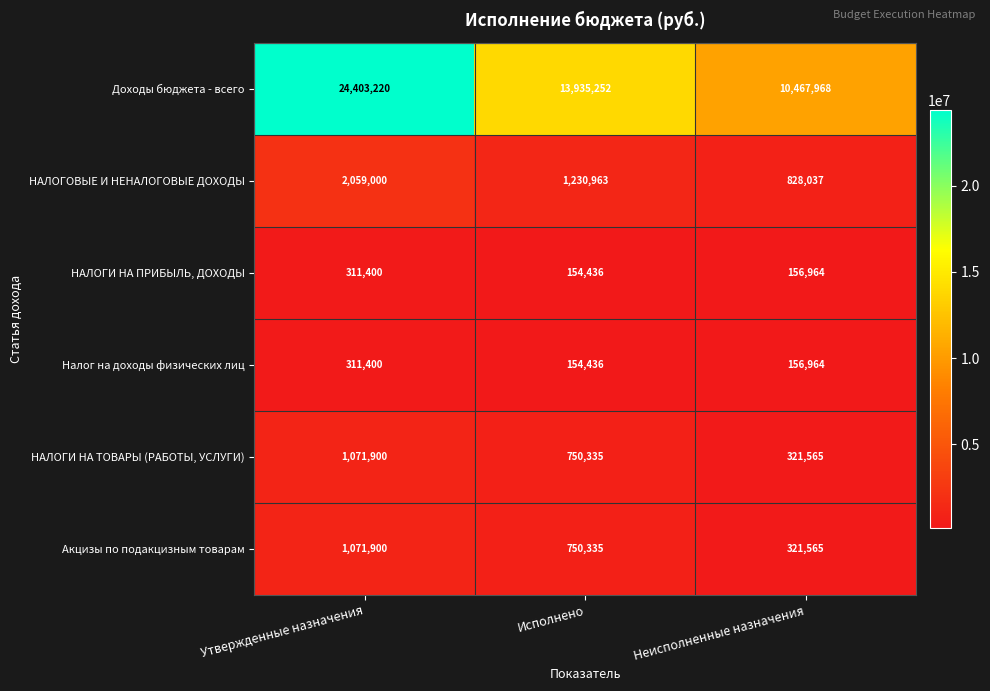

How many series are shown in this chart?

6